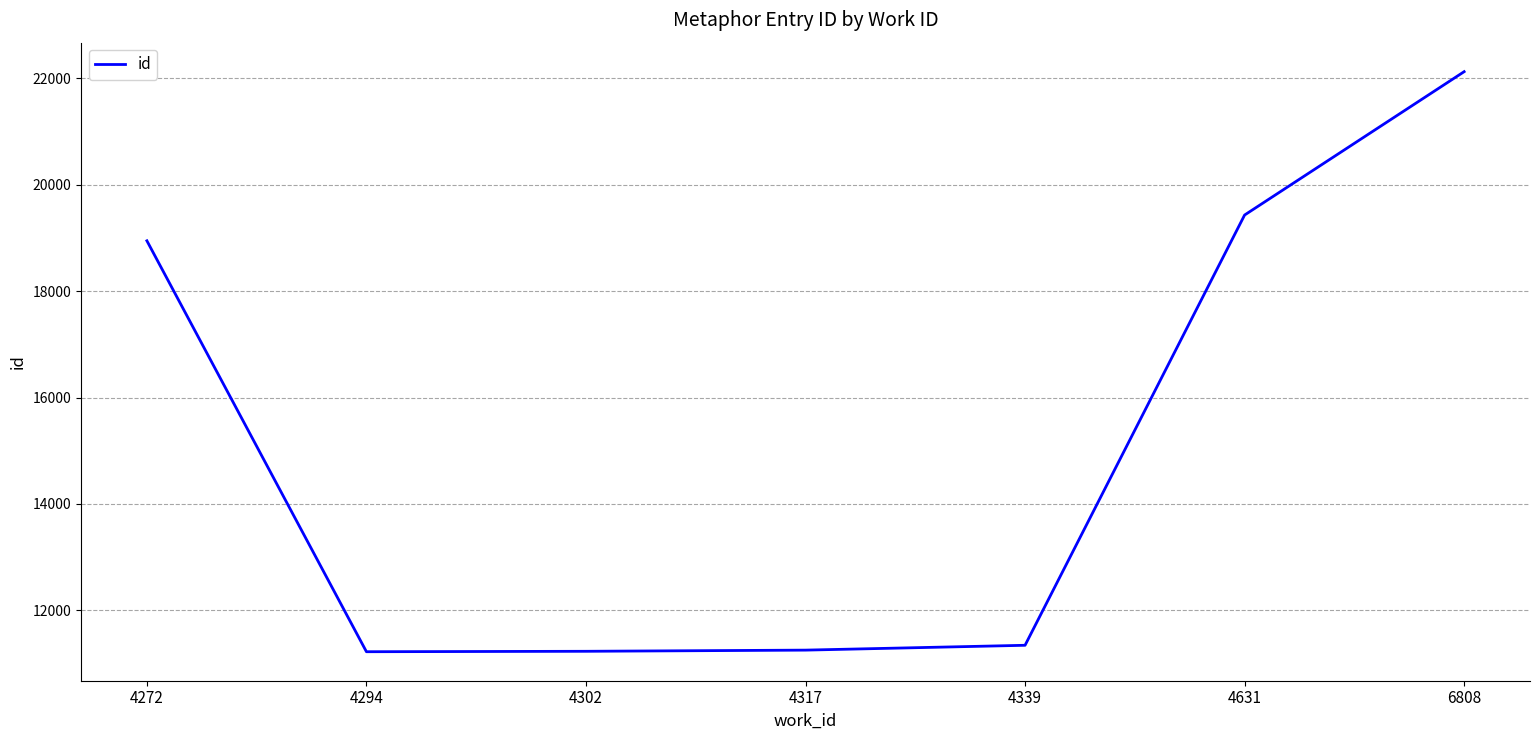

True or false: there are more than 1 points higher than both neighbors.

False